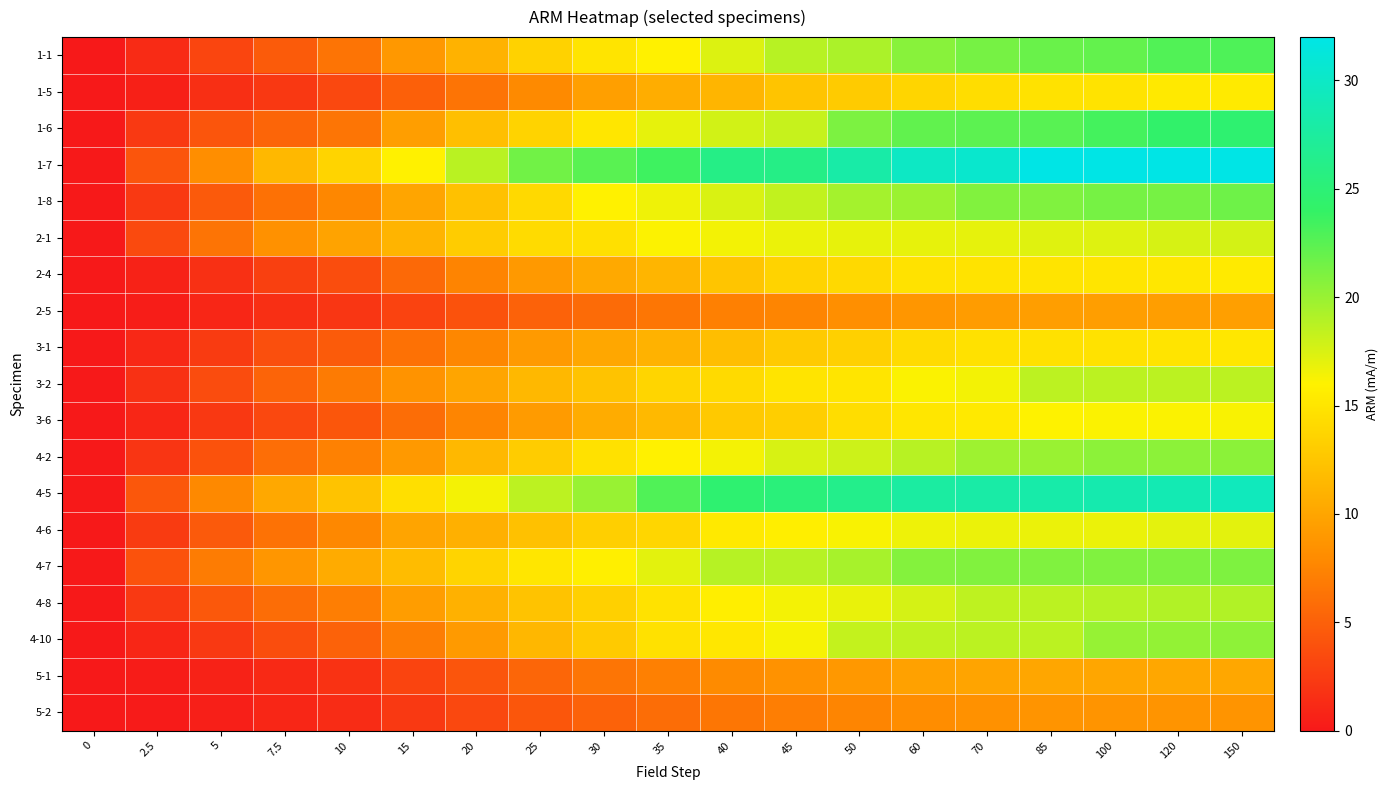

Reading right to left, transcribe all the data shown in this chart.

1-1: 150=22.9	120=22.8	100=22.1	85=21.8	70=21.4	60=20.7	50=19.3	45=18.8	40=17.4	35=15.9	30=14.9	25=13.5	20=11.1	15=9.0	10=6.4	7.5=4.7	5=3.1	2.5=1.3	0=0.0
1-5: 150=15.4	120=15.3	100=14.8	85=14.8	70=14.3	60=13.8	50=13.0	45=12.4	40=11.2	35=10.6	30=9.5	25=7.9	20=6.4	15=4.9	10=3.3	7.5=2.2	5=1.5	2.5=0.6	0=0.0
1-6: 150=24.7	120=24.3	100=23.3	85=22.6	70=22.3	60=22.2	50=21.1	45=18.2	40=17.8	35=17.0	30=15.1	25=13.6	20=12.0	15=9.5	10=6.4	7.5=5.4	5=4.2	2.5=2.3	0=0.0
1-7: 150=32.4	120=32.4	100=32.3	85=32.0	70=30.4	60=29.9	50=28.1	45=26.1	40=26.0	35=23.6	30=22.5	25=21.5	20=18.7	15=15.9	10=13.6	7.5=11.5	5=8.2	2.5=4.2	0=0.0
1-8: 150=21.7	120=21.4	100=21.3	85=20.9	70=20.9	60=19.9	50=19.6	45=18.4	40=17.4	35=16.6	30=15.9	25=14.0	20=12.2	15=10.0	10=7.7	7.5=6.1	5=4.5	2.5=2.3	0=0.0
2-1: 150=17.7	120=17.6	100=17.3	85=17.2	70=16.9	60=16.9	50=16.9	45=16.8	40=16.5	35=16.1	30=14.6	25=14.2	20=13.0	15=11.1	10=9.9	7.5=8.4	5=6.3	2.5=3.4	0=0.0
2-4: 150=15.4	120=15.1	100=15.0	85=14.9	70=14.8	60=14.8	50=14.1	45=13.6	40=12.5	35=11.2	30=10.4	25=9.0	20=7.5	15=5.6	10=3.6	7.5=2.7	5=1.6	2.5=0.6	0=0.0
2-5: 150=9.5	120=9.5	100=9.4	85=9.4	70=9.3	60=8.8	50=8.3	45=7.5	40=7.2	35=6.5	30=5.7	25=5.1	20=4.1	15=3.0	10=2.0	7.5=1.6	5=0.9	2.5=0.3	0=0.0
3-1: 150=15.2	120=14.9	100=14.8	85=14.7	70=14.6	60=14.2	50=13.3	45=12.9	40=12.0	35=11.0	30=10.2	25=9.2	20=7.7	15=6.2	10=4.6	7.5=3.8	5=2.4	2.5=1.1	0=0.0
3-2: 150=18.7	120=18.6	100=18.6	85=18.6	70=16.5	60=16.2	50=15.1	45=14.9	40=14.1	35=13.7	30=12.3	25=11.5	20=10.0	15=8.6	10=6.9	7.5=5.2	5=3.6	2.5=1.7	0=0.0
3-6: 150=16.2	120=16.2	100=16.1	85=16.1	70=15.3	60=15.1	50=14.4	45=13.2	40=12.8	35=11.6	30=10.5	25=9.2	20=7.5	15=5.8	10=4.3	7.5=3.3	5=2.2	2.5=1.0	0=0.0
4-2: 150=20.5	120=20.5	100=20.5	85=19.9	70=19.8	60=18.8	50=17.9	45=17.5	40=16.4	35=15.9	30=14.6	25=13.0	20=11.4	15=9.0	10=7.3	7.5=6.0	5=4.0	2.5=1.9	0=0.0
4-5: 150=29.4	120=28.9	100=28.5	85=28.2	70=28.0	60=27.7	50=26.4	45=25.3	40=24.6	35=22.9	30=20.0	25=18.6	20=16.4	15=14.5	10=12.3	7.5=10.2	5=7.9	2.5=4.4	0=0.0
4-6: 150=17.1	120=17.0	100=16.8	85=16.8	70=16.8	60=16.6	50=16.2	45=15.7	40=15.3	35=13.9	30=13.3	25=12.2	20=10.8	15=9.9	10=7.8	7.5=6.2	5=4.6	2.5=2.4	0=0.0
4-7: 150=21.0	120=21.0	100=20.9	85=20.9	70=20.9	60=20.8	50=19.4	45=18.9	40=18.9	35=17.1	30=15.8	25=15.1	20=13.6	15=11.8	10=10.5	7.5=8.9	5=6.9	2.5=4.0	0=0.0
4-8: 150=19.0	120=19.0	100=18.9	85=18.7	70=18.5	60=17.7	50=16.9	45=16.4	40=15.7	35=14.8	30=13.4	25=12.4	20=11.0	15=9.3	10=7.0	7.5=5.9	5=4.4	2.5=2.3	0=0.0
4-10: 150=20.4	120=20.2	100=20.1	85=18.6	70=18.6	60=18.5	50=18.4	45=16.3	40=15.2	35=14.7	30=12.9	25=11.4	20=9.2	15=7.0	10=5.1	7.5=3.6	5=2.3	2.5=0.9	0=0.0
5-1: 150=10.2	120=10.1	100=10.1	85=10.1	70=9.9	60=9.6	50=9.0	45=8.6	40=7.9	35=7.2	30=6.4	25=5.4	20=4.2	15=3.0	10=1.8	7.5=1.2	5=0.6	2.5=0.2	0=0.0
5-2: 150=8.7	120=8.7	100=8.6	85=8.6	70=8.4	60=8.1	50=7.5	45=7.1	40=6.5	35=5.9	30=5.1	25=4.3	20=3.3	15=2.3	10=1.4	7.5=0.9	5=0.5	2.5=0.1	0=0.0